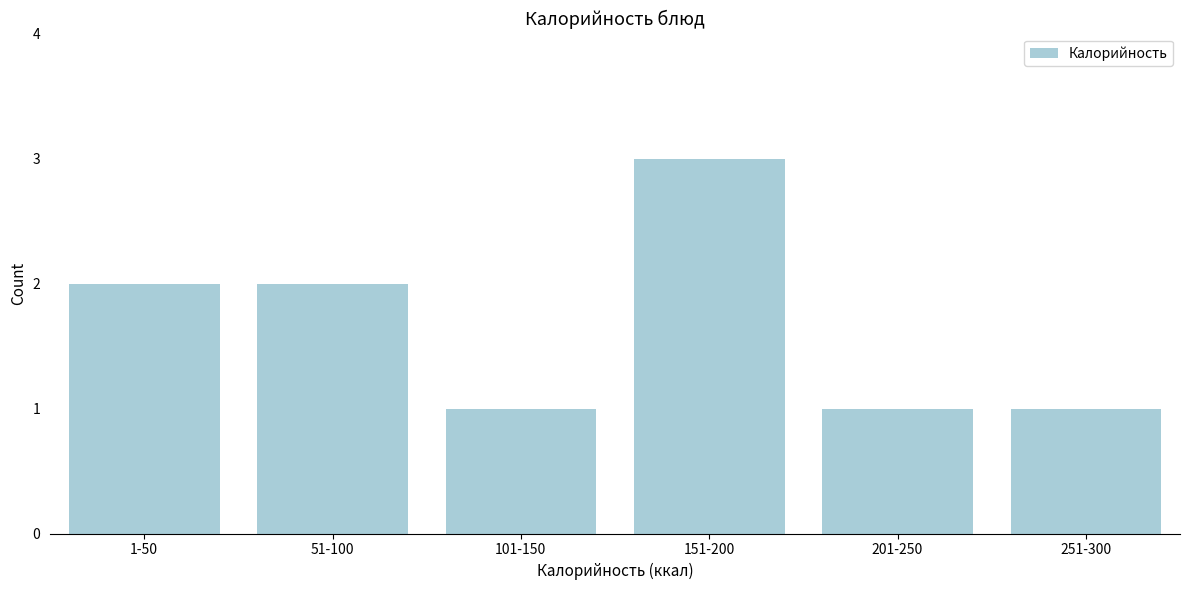

Reading left to right, extract all data points from this chart.

1-50=2	51-100=2	101-150=1	151-200=3	201-250=1	251-300=1